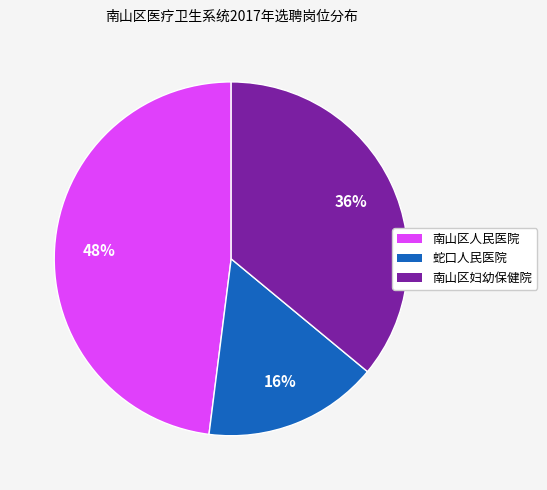

What percentage is the 南山区人民医院 slice, to the nearest percent?

48%